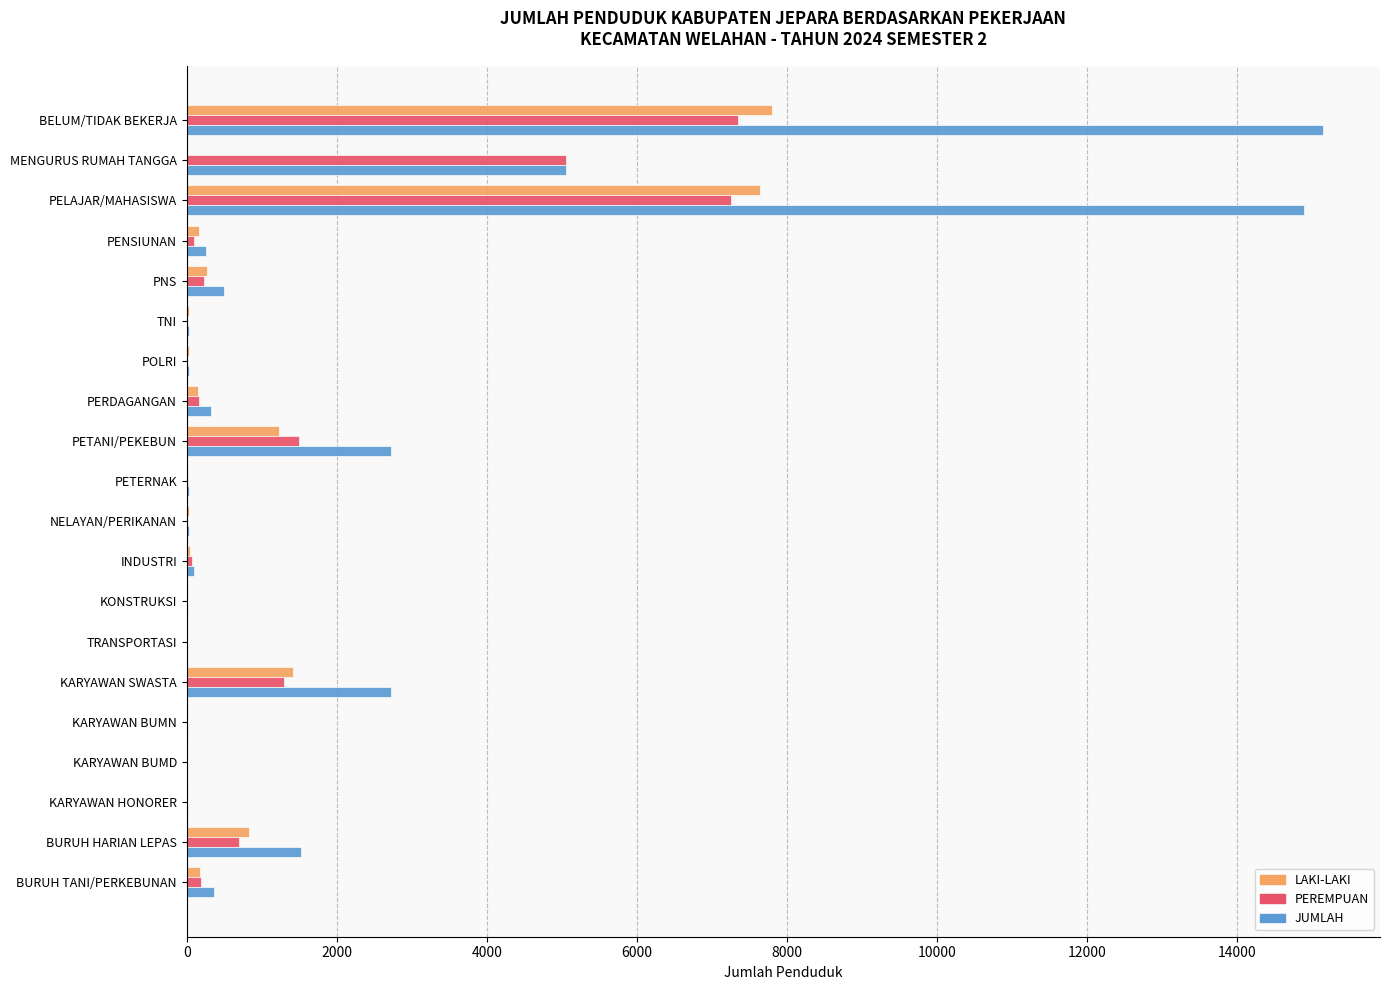

Which series has the largest total across all categories?

JUMLAH